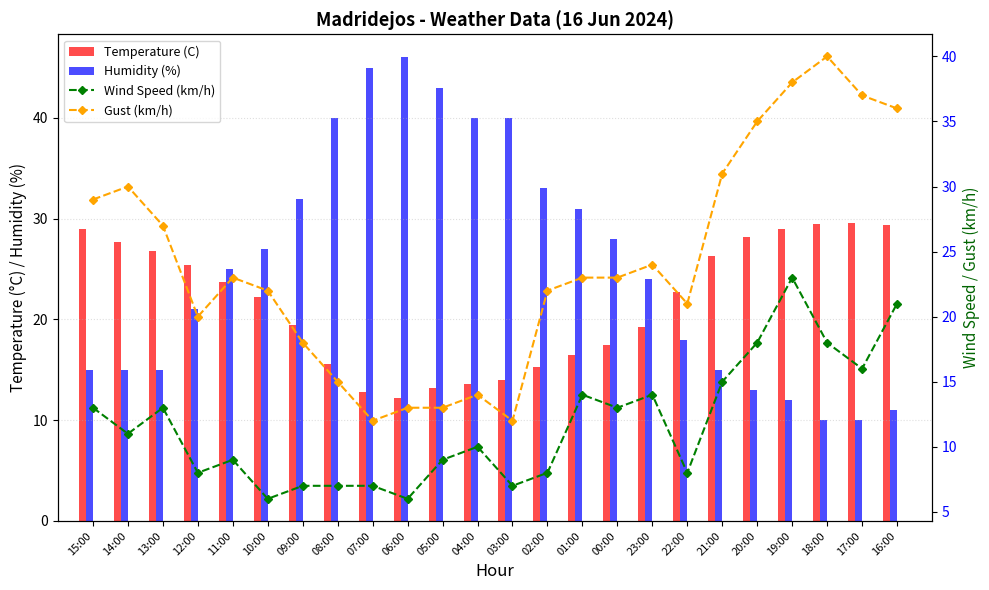

Which label corresponds to the largest value in the chart?

06:00